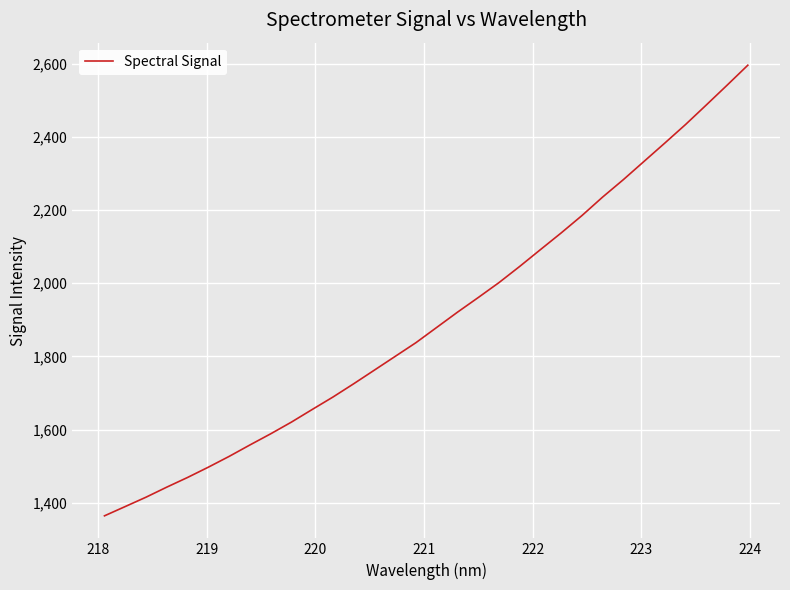

How many lines are shown in the chart?

1